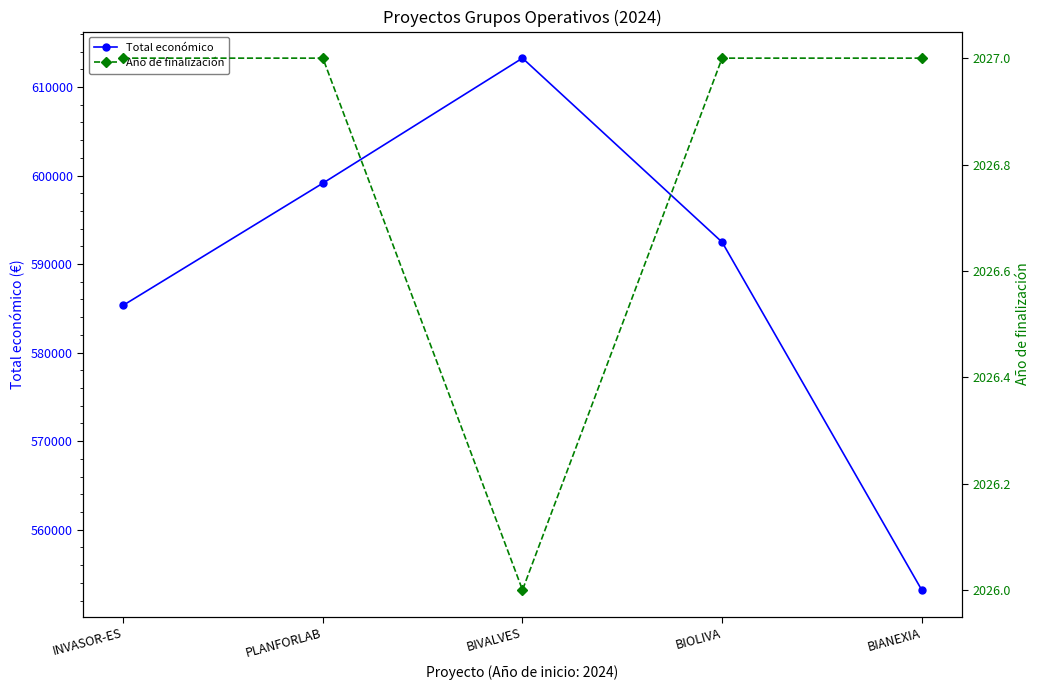

True or false: Año de finalización has more than 1 interior local peaks.

False